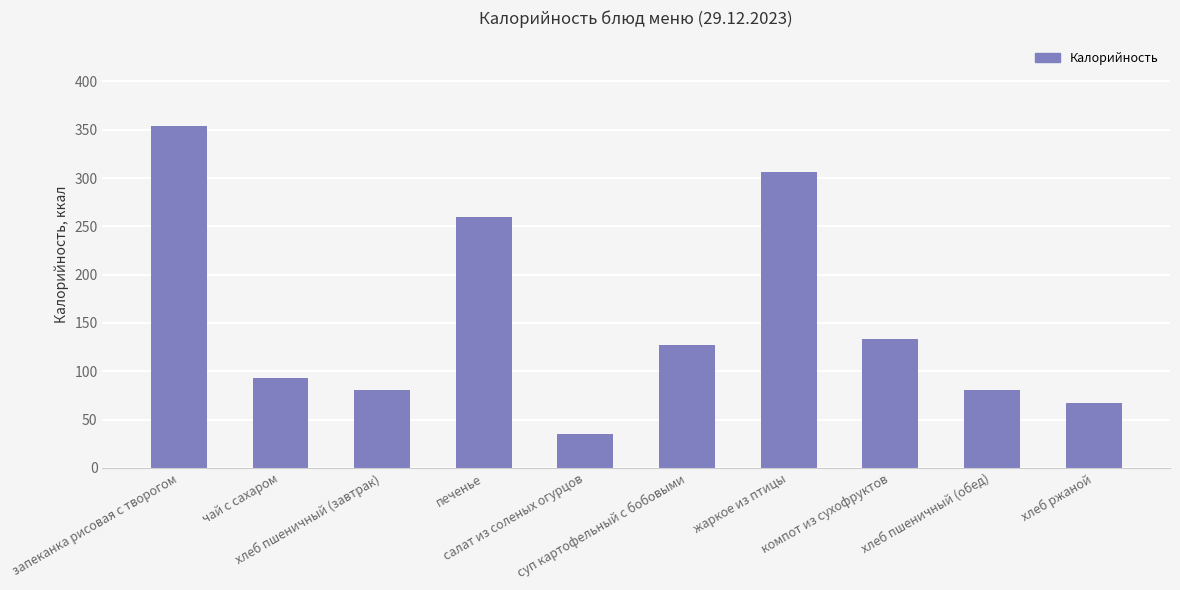

What is the change in value from суп картофельный с бобовыми to хлеб пшеничный (обед)?

-46